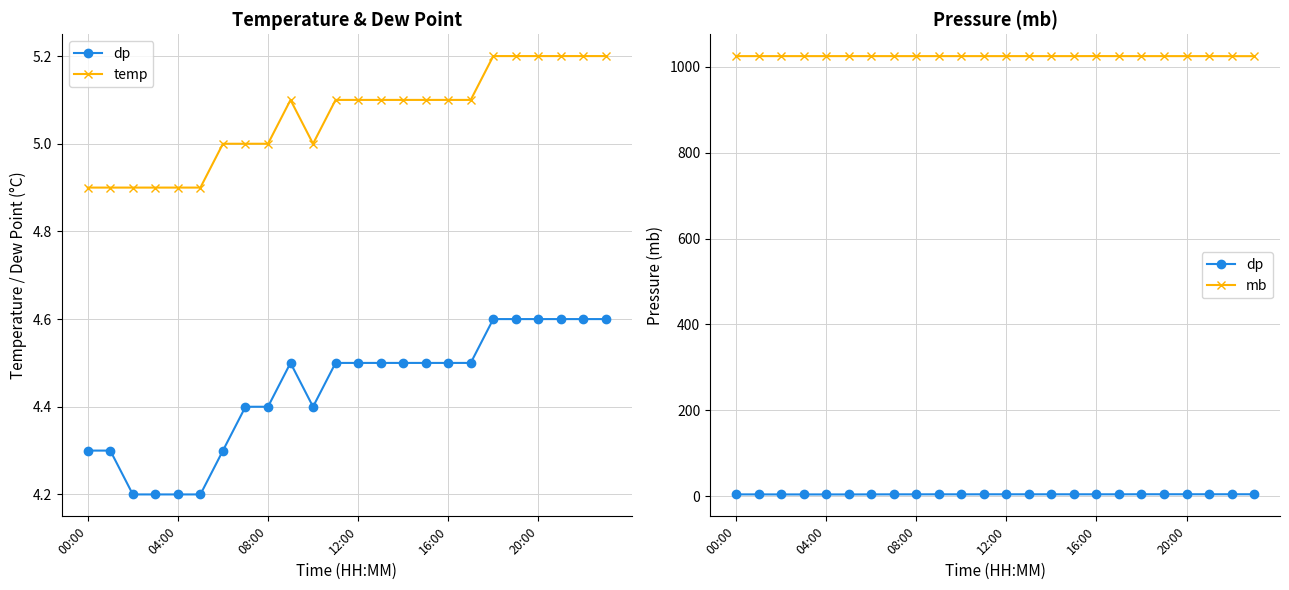

At which category does dp reach its first local peak?

9